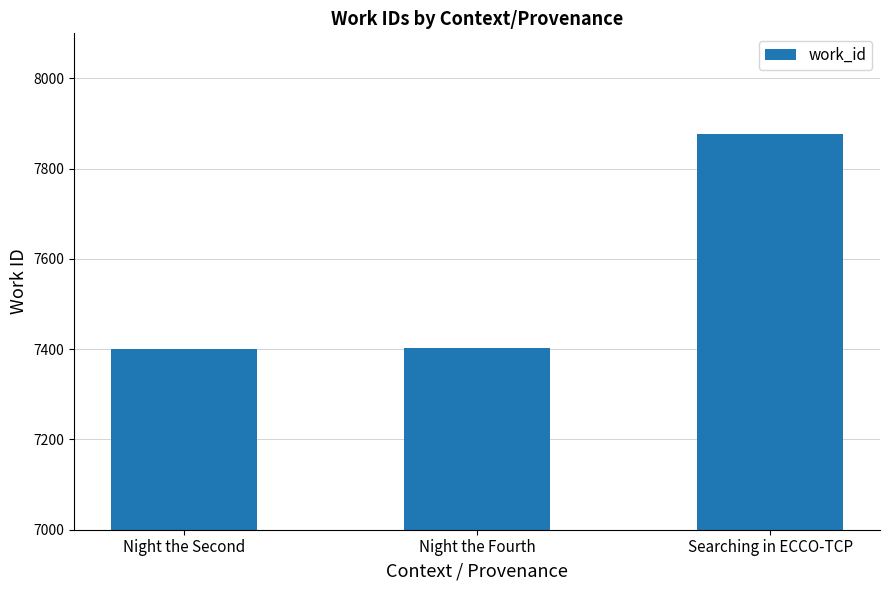

What is the average value?

7560